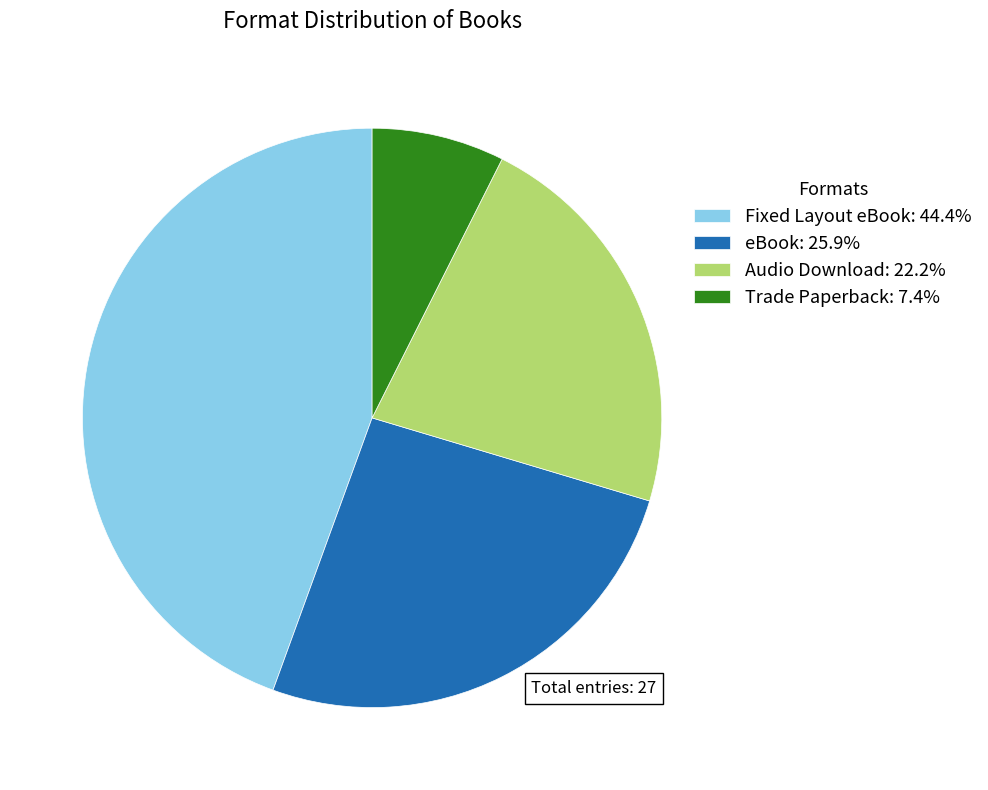

Approximately how many times larger is the value at Fixed Layout eBook compared to Trade Paperback?

6.0